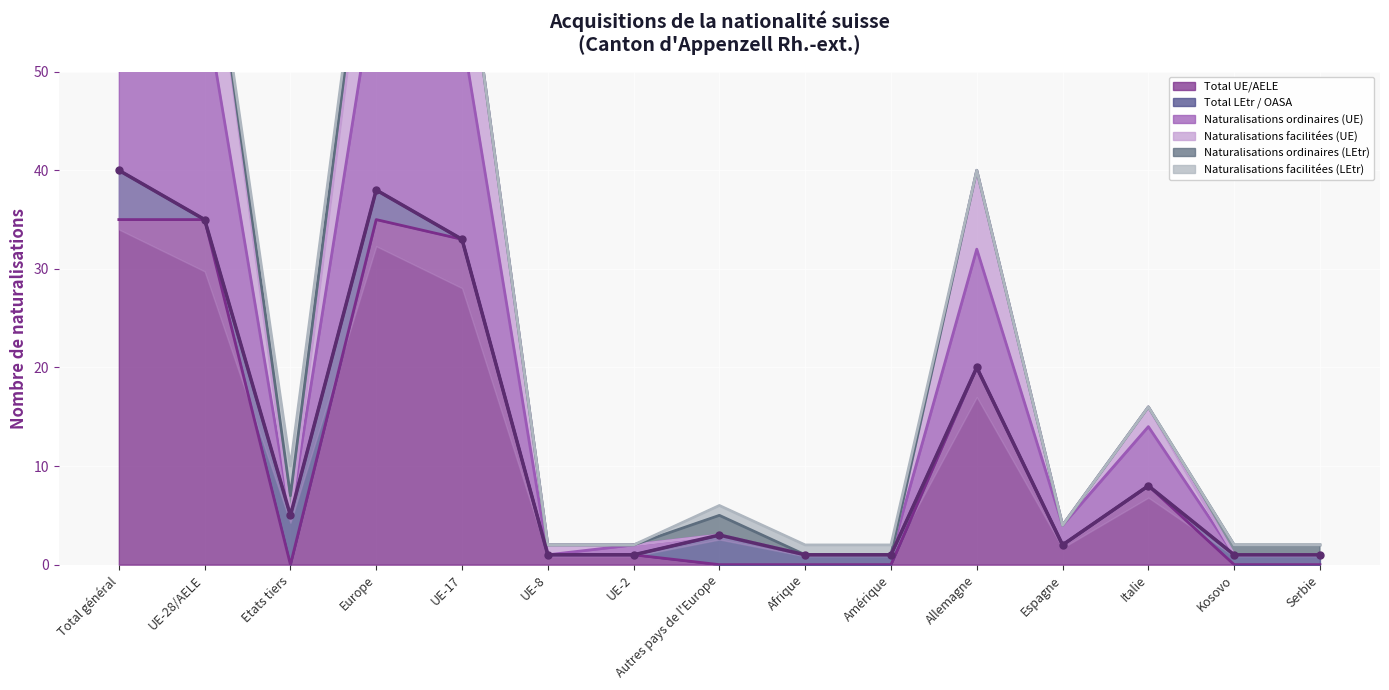

True or false: Naturalisations facilitées (UE) and Total UE/AELE cross at least once.

False